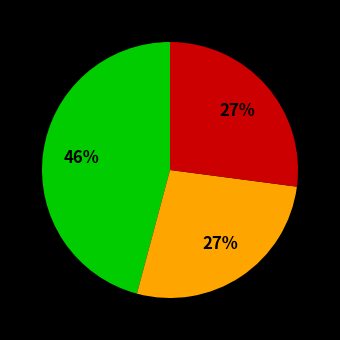

Does any single category account for the majority?

No